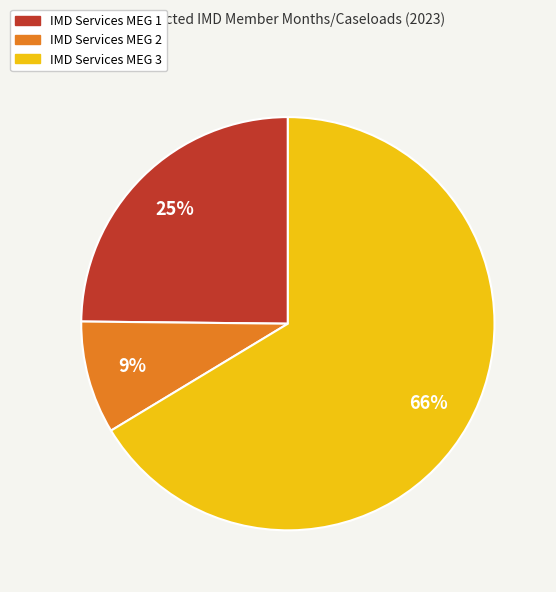

Rank the categories by value from lowest to highest.

IMD Services MEG 2, IMD Services MEG 1, IMD Services MEG 3